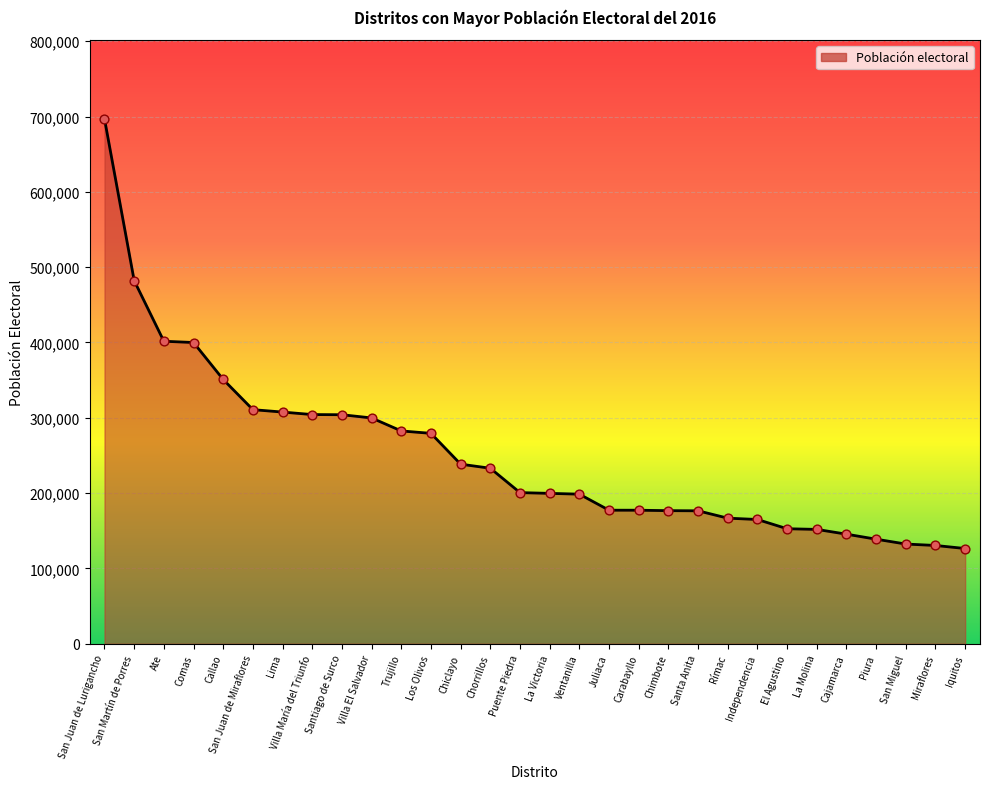

Between San Martín de Porres and Miraflores, which is larger?

San Martín de Porres